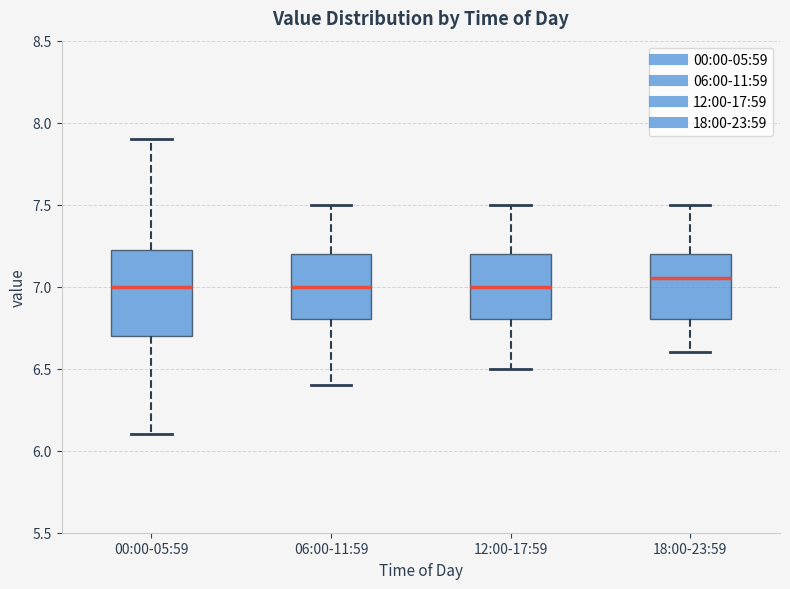

Reading left to right, transcribe this box plot: for each box, give where its median line is, the range the box spans, and where its two whiskers end, as read against the y-axis. The values are not printed on the chart, so give them approximately, as read against the axis.

00:00-05:59: median 7.00, box 6.70 to 7.25, whiskers 6.10 to 7.90
06:00-11:59: median 7.00, box 6.80 to 7.20, whiskers 6.40 to 7.50
12:00-17:59: median 7.00, box 6.80 to 7.20, whiskers 6.50 to 7.50
18:00-23:59: median 7.05, box 6.80 to 7.20, whiskers 6.60 to 7.50